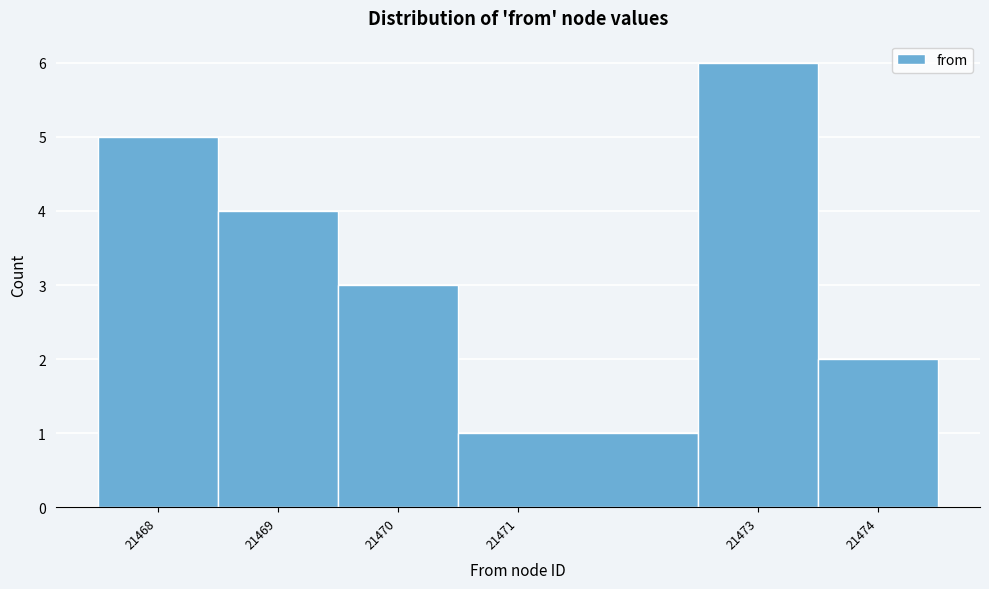

Reading left to right, transcribe this chart: for each bar, give the range it covers on the x-axis and its height. The values are not printed on the chart, so give them approximately, as read against the axis.

21467.5 to 21468.5: 5
21468.5 to 21469.5: 4
21469.5 to 21470.5: 3
21470.5 to 21472.5: 1
21472.5 to 21473.5: 6
21473.5 to 21474.5: 2